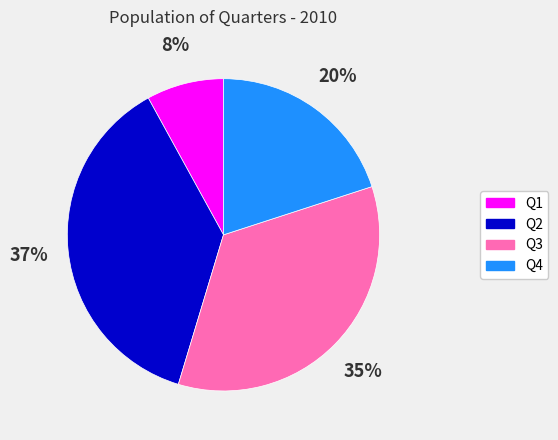

Is the sum of Q3 and Q2 greater than half?

Yes